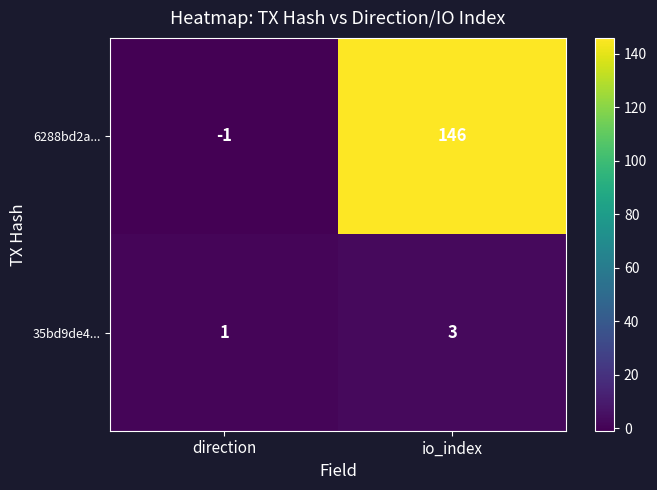

At which label does 35bd9de4... reach its peak?

io_index